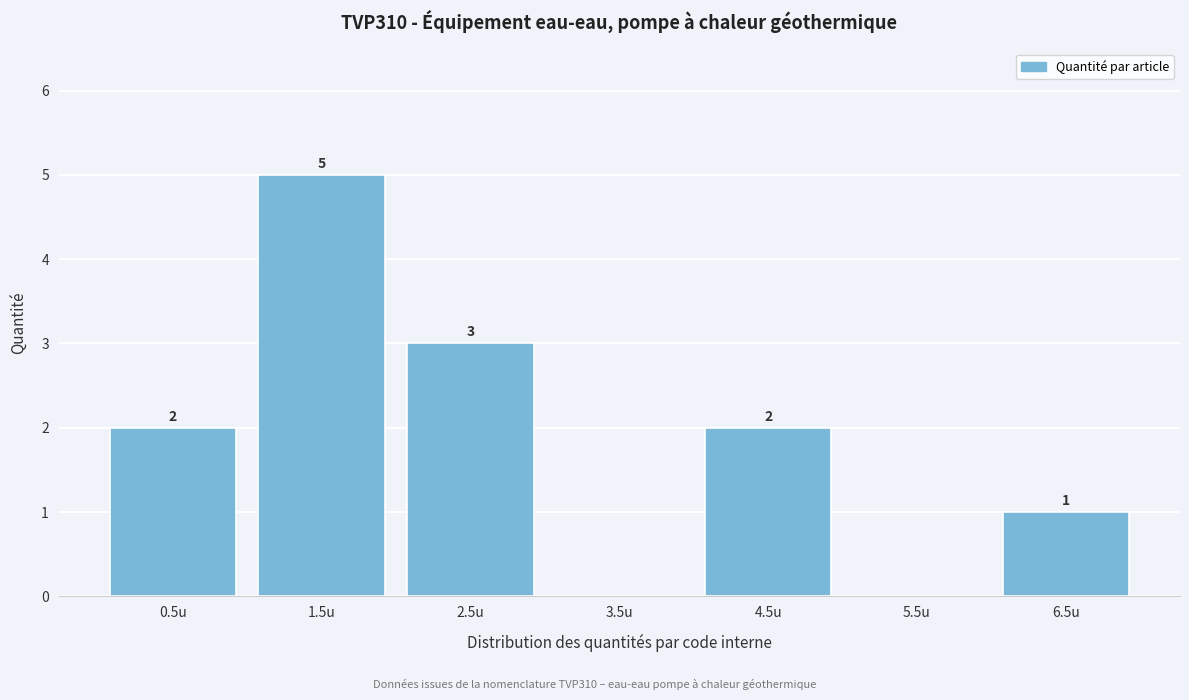

Over which range of the x-axis is the bar tallest?

1 to 2